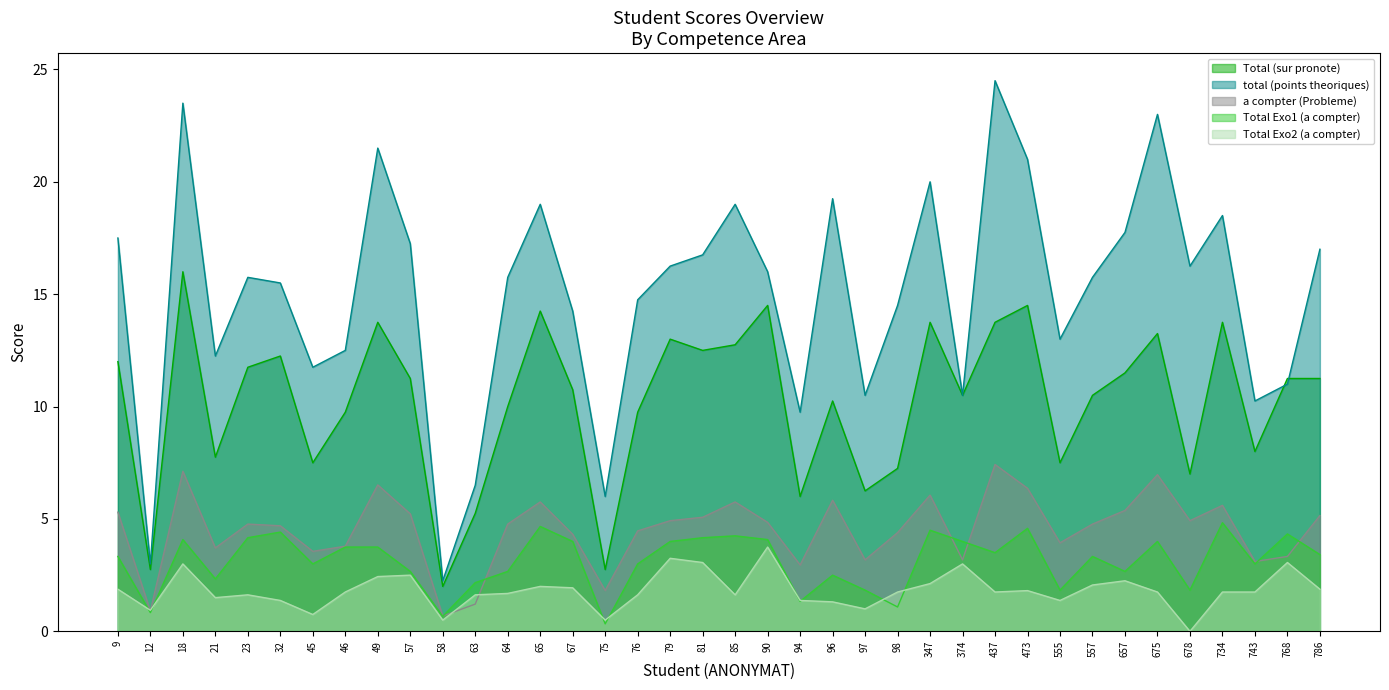

Which series has the widest spread of values?

total (points theoriques)